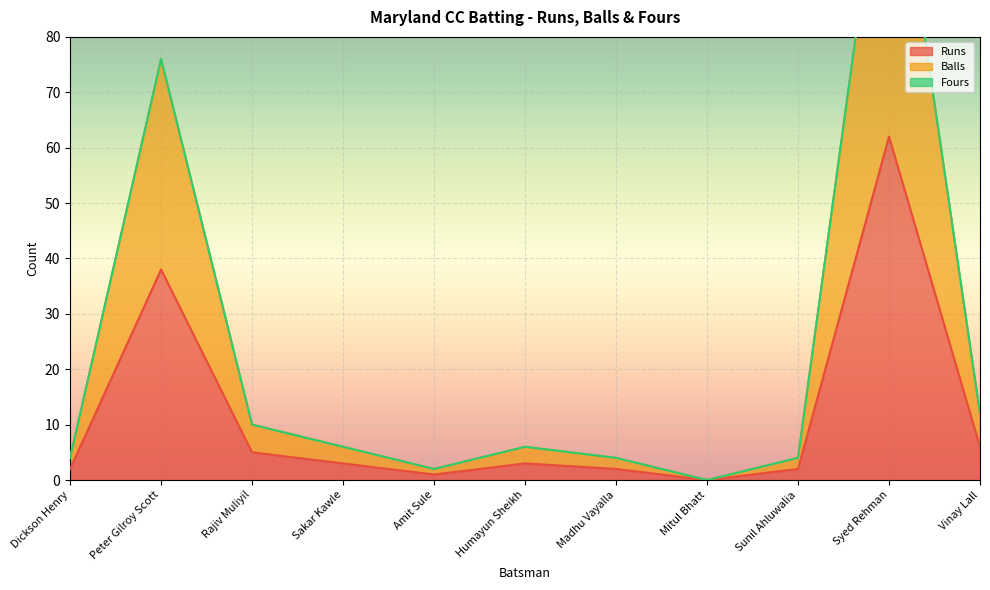

The value of Runs at Mitul Bhatt is 20. True or false?

False